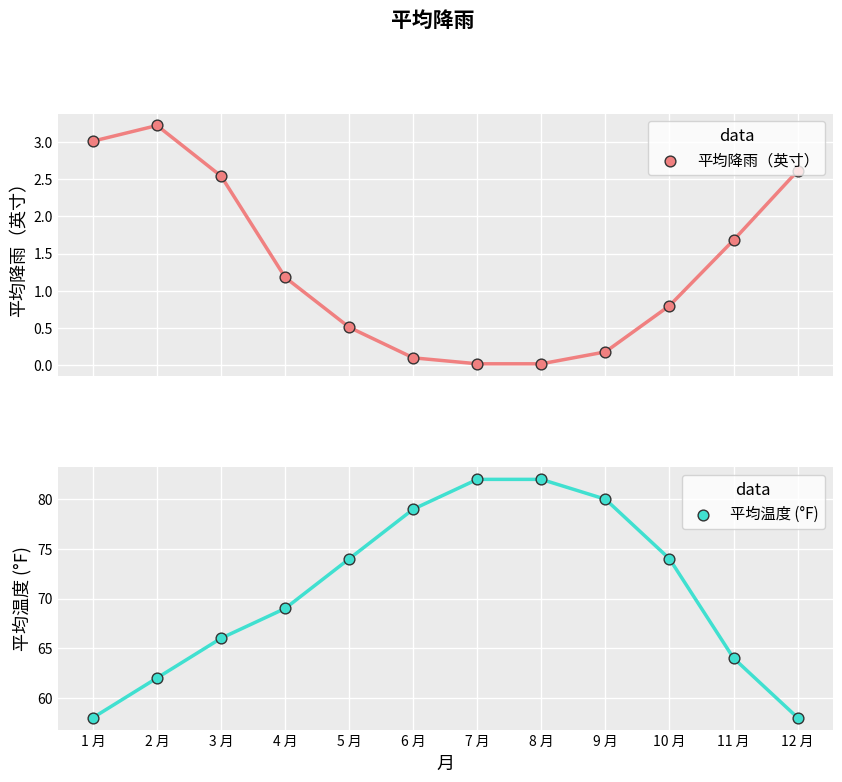

What are all the series names shown in the legend?

平均降雨（英寸）, 平均温度 (°F)